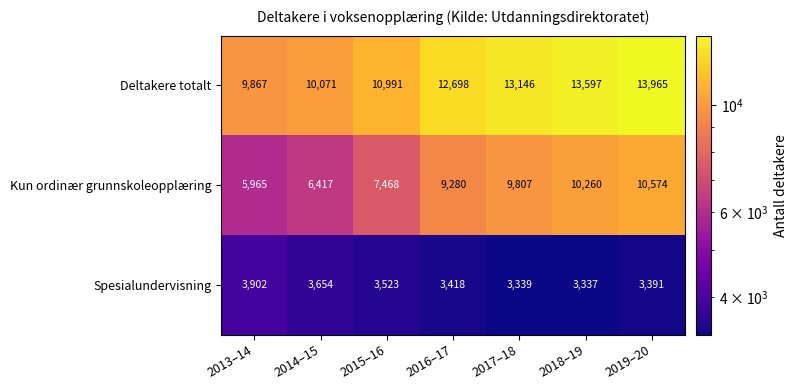

At how many categories does at least one series exceed 12075?

4